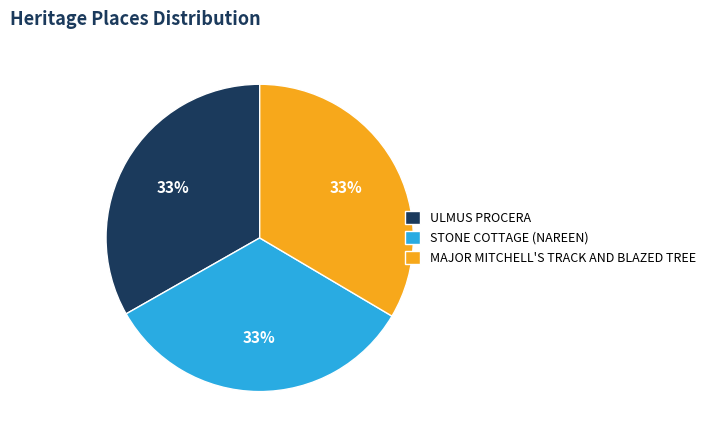

Approximately how many times larger is the value at ULMUS PROCERA compared to STONE COTTAGE (NAREEN)?

1.0